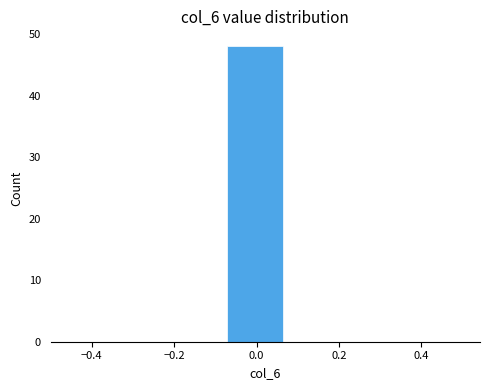

Reading left to right, transcribe this chart: for each bar, give the range it covers on the x-axis and its height. Neither the bar edges nor the heights are printed on the chart, so give them approximately, as read against the axes.

-0.50 to -0.36: 0
-0.36 to -0.22: 0
-0.22 to -0.08: 0
-0.08 to 0.08: 48
0.08 to 0.22: 0
0.22 to 0.36: 0
0.36 to 0.50: 0